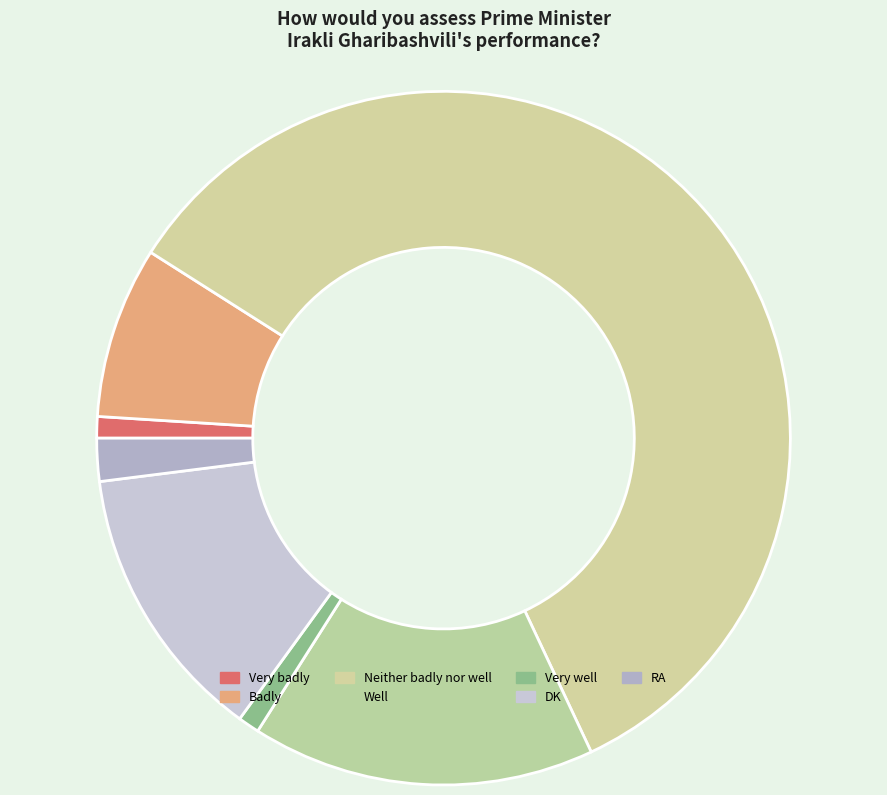

To the nearest percent, what portion does Very well represent?

1%